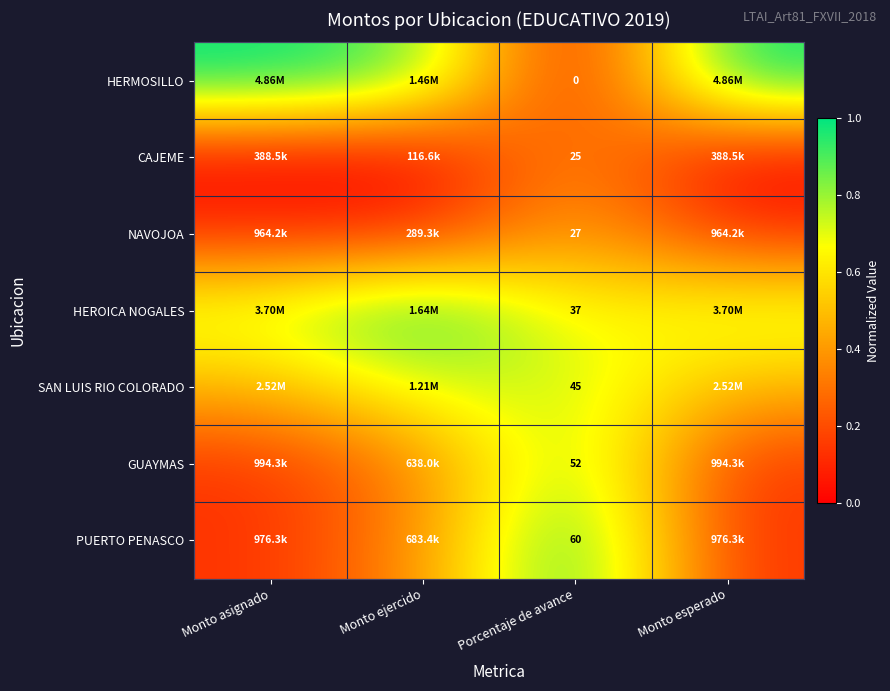

The PUERTO PENASCO series shows 0.1 at Monto ejercido. True or false?

False